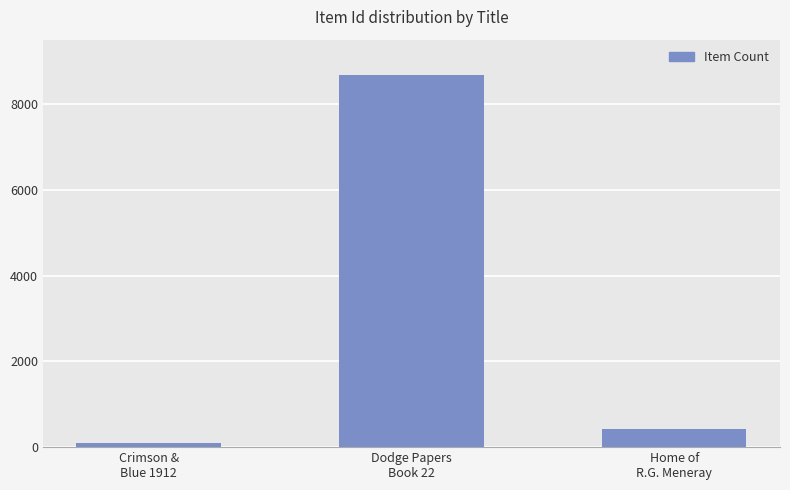

Reading left to right, list all the values displayed in this chart.

Crimson &
Blue 1912=103	Dodge Papers
Book 22=8675	Home of
R.G. Meneray=417